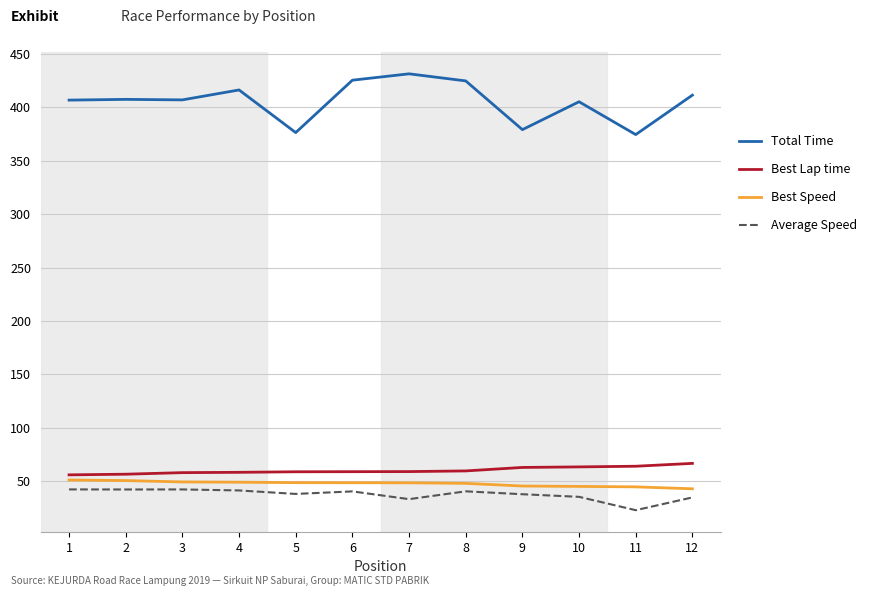

At how many categories does at least one series exceed 275?

12